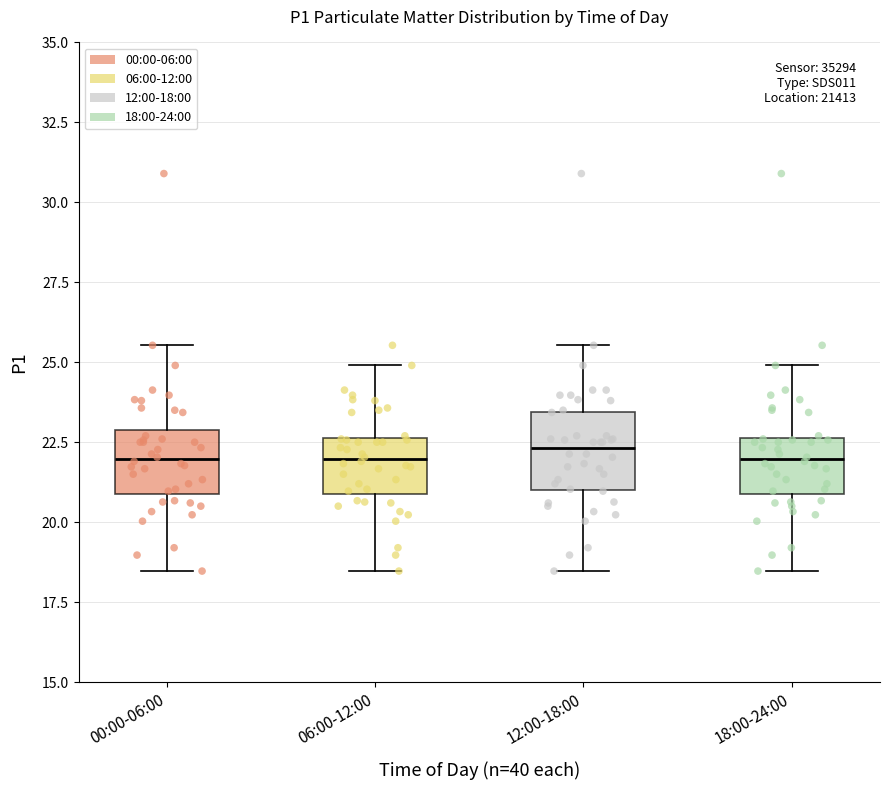

Reading left to right, read every box against the y-axis: the position of its median line, the range the box covers, and the ends of its whiskers. The values are not printed on the chart, so give them approximately, as read against the axis.

00:00-06:00: median 22.0, box 21.0 to 23.0, whiskers 18.5 to 25.5
06:00-12:00: median 22.0, box 21.0 to 22.5, whiskers 18.5 to 25.0
12:00-18:00: median 22.5, box 21.0 to 23.5, whiskers 18.5 to 25.5
18:00-24:00: median 22.0, box 21.0 to 22.5, whiskers 18.5 to 25.0